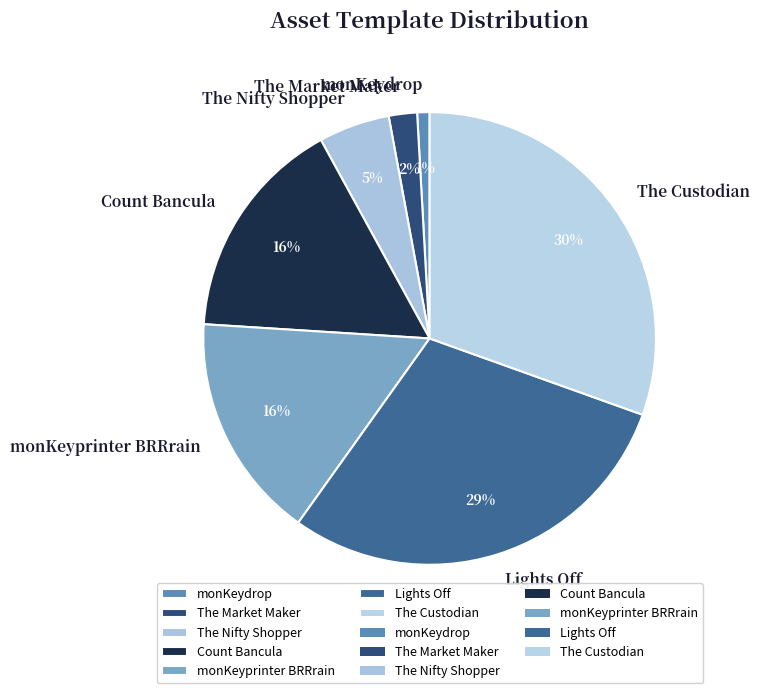

To the nearest percent, what is the combined percentage of The Custodian and Lights Off?

60%